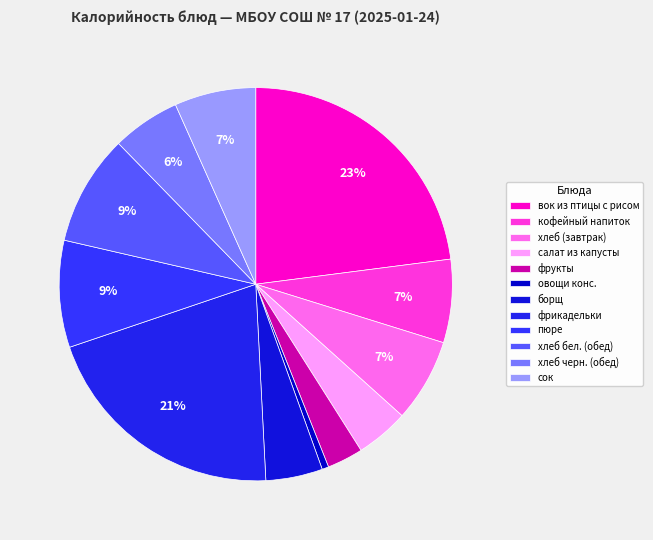

Count the number of slices in the pie.

12